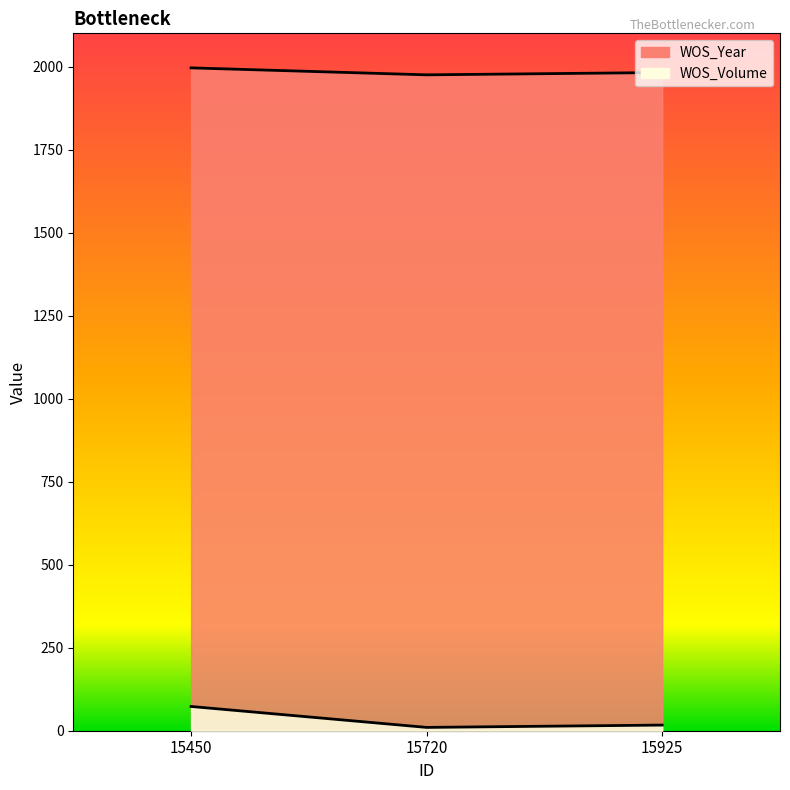

At how many categories does at least one series exceed 1951?

3